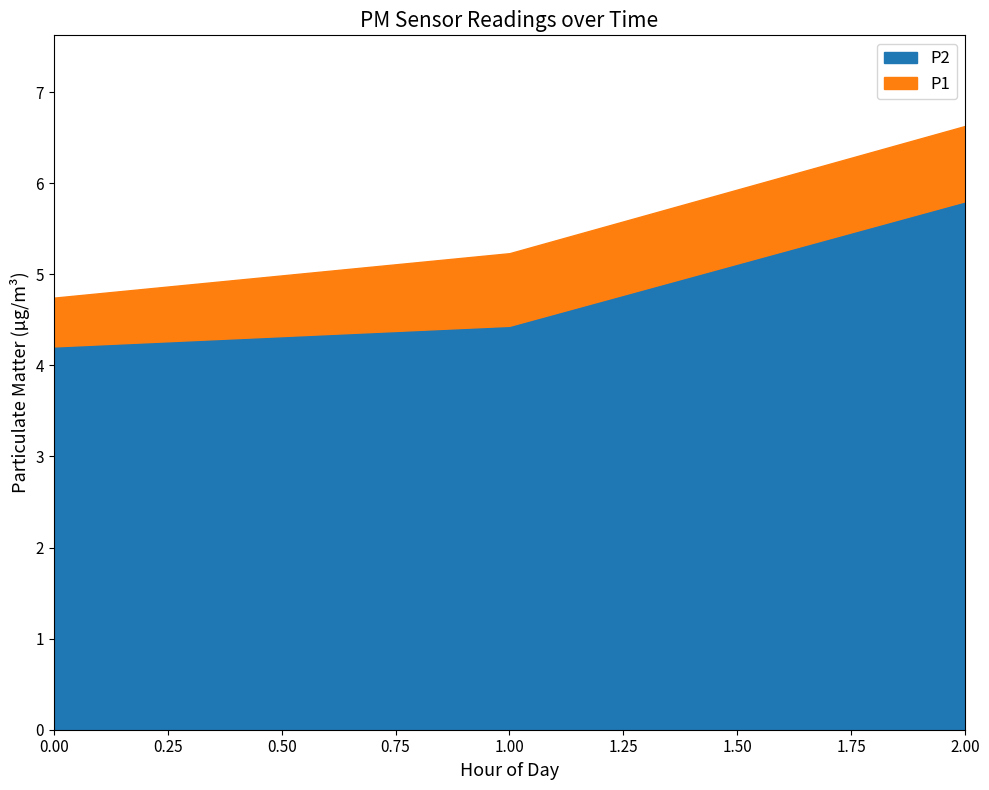

Is it true that P2 equals 10.0 at 2.00?

False